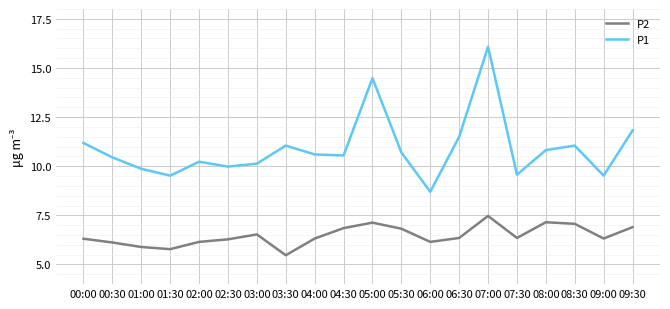

What is the average value of the P1 series?

10.9